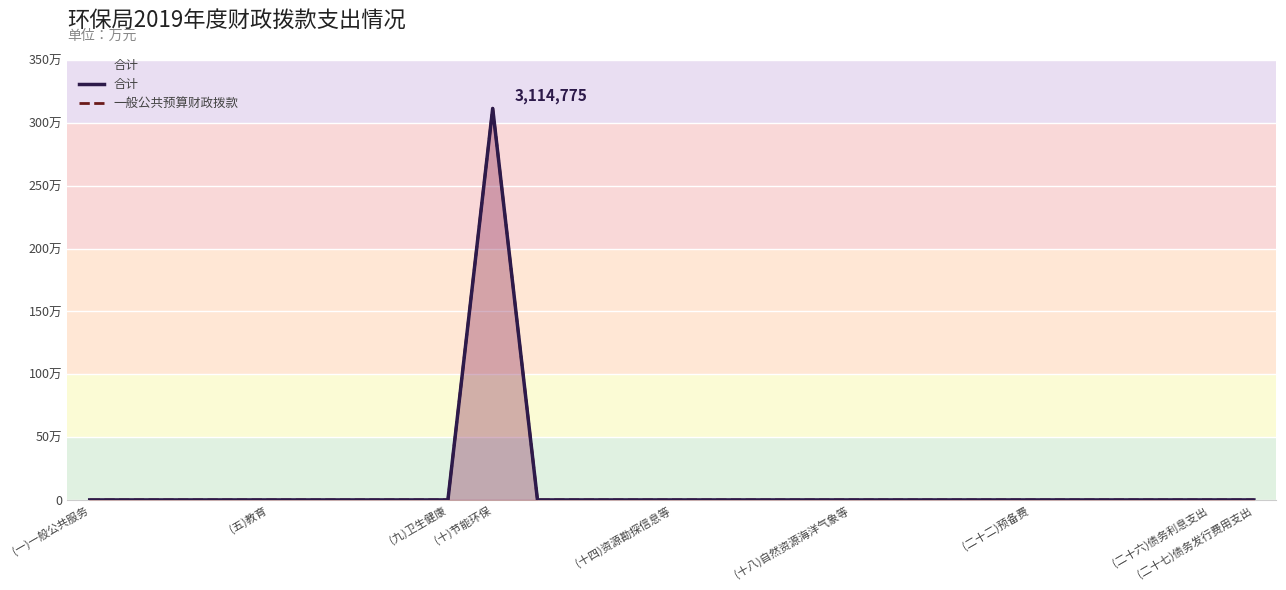

At which label does 合计 reach its minimum?

(一)一般公共服务